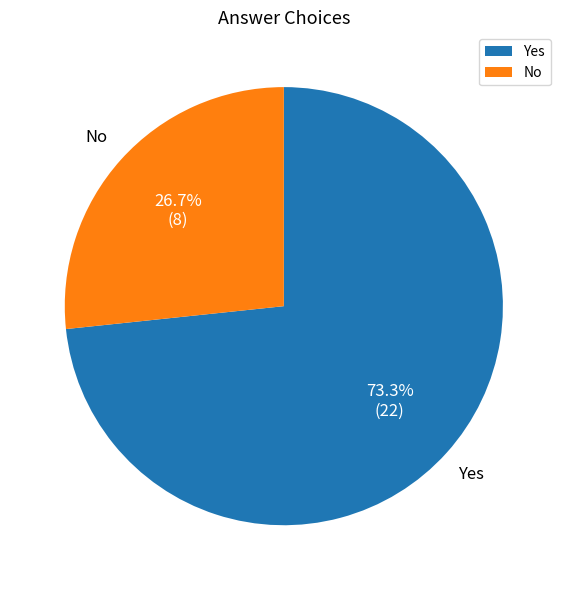

Is it true that Yes is 73% of the pie?

True